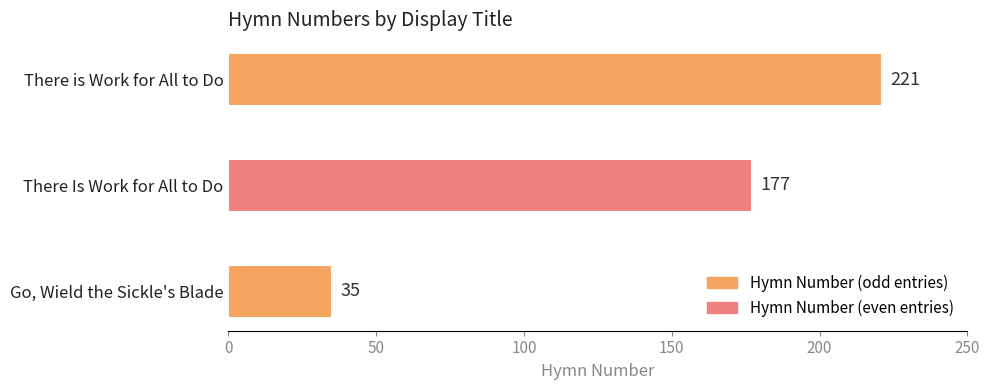

List the labels in order of value, smallest first.

Go, Wield the Sickle's Blade, There Is Work for All to Do, There is Work for All to Do